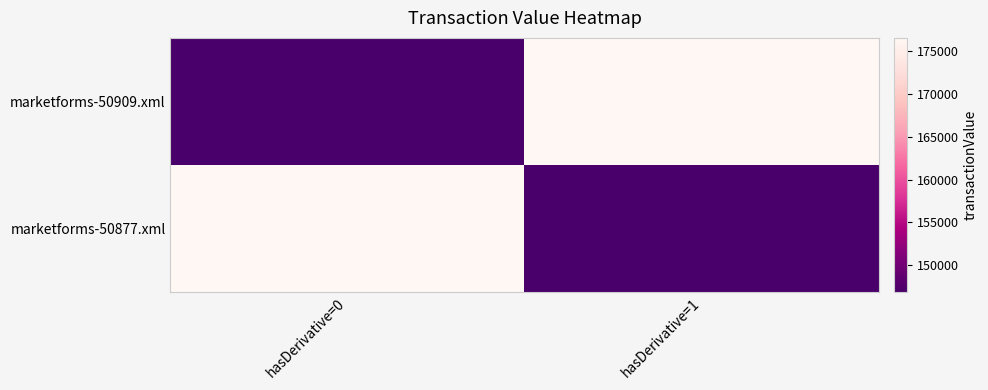

Which label corresponds to the smallest value in the chart?

hasDerivative=0